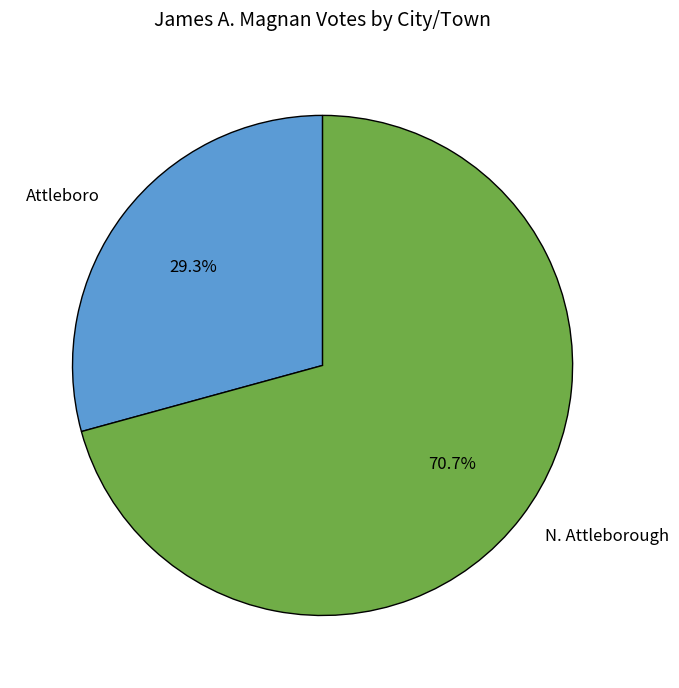

To the nearest percent, what is the difference between the Attleboro and N. Attleborough slice percentages?

41%